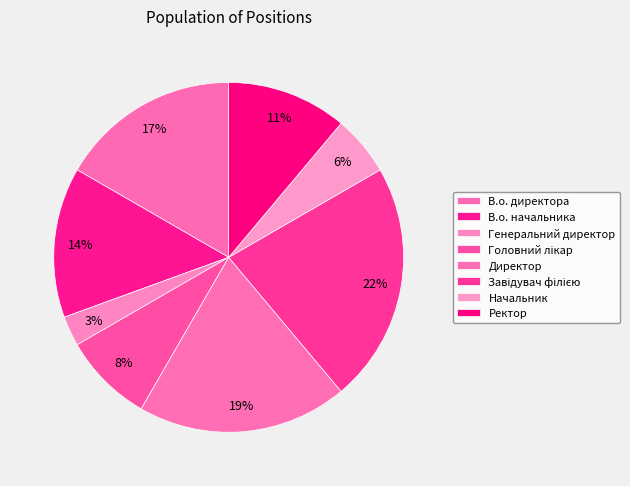

How many segments does this pie chart have?

8